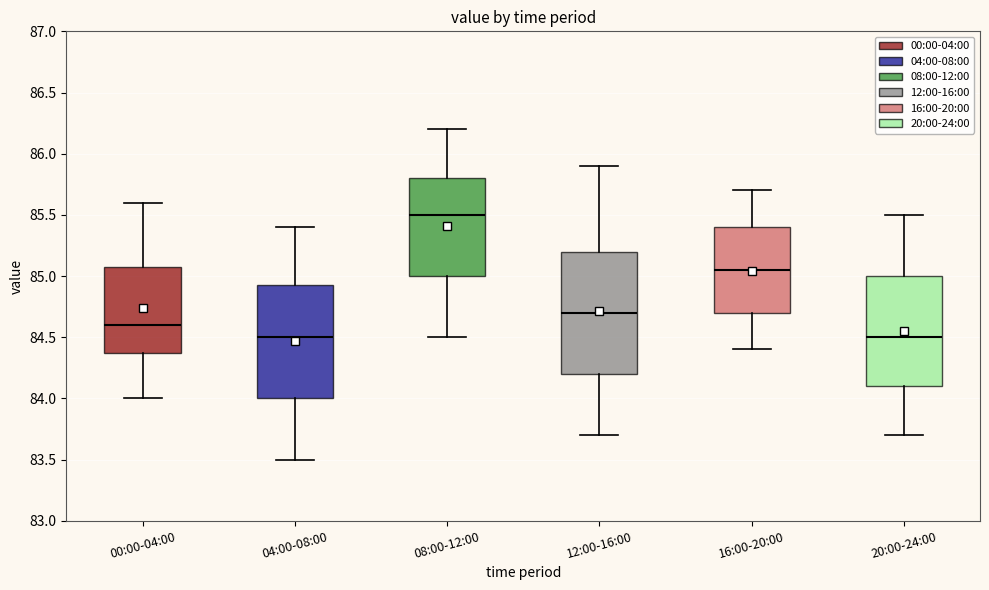

Where is the upper edge of the box for 20:00-24:00 on the y-axis? The values are not printed on the chart, so give them approximately, as read against the axis.

85.00